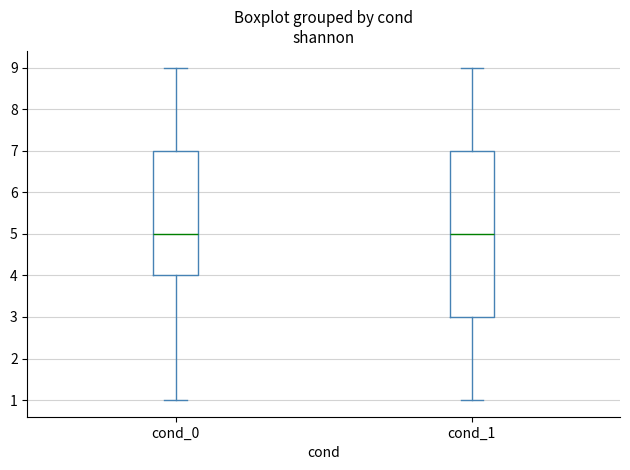

Where does the upper whisker of the box for cond_0 end on the y-axis? The values are not printed on the chart, so give them approximately, as read against the axis.

9